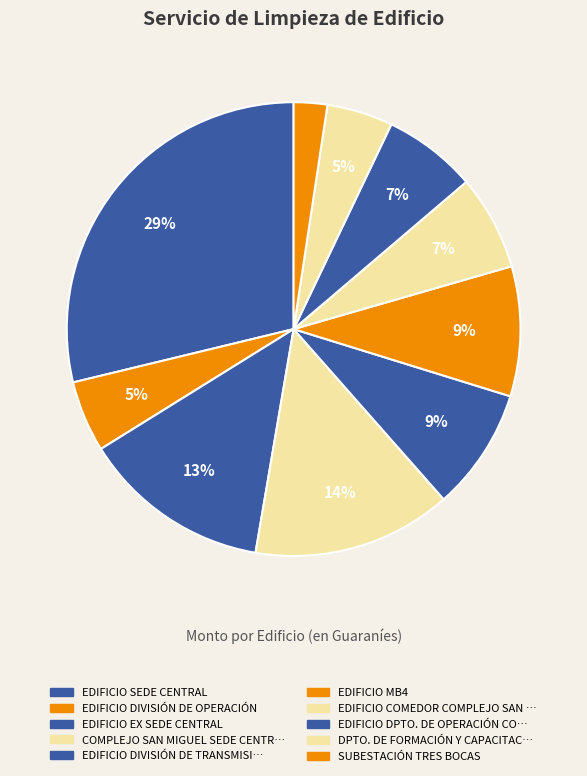

Rank the categories by value from highest to lowest.

EDIFICIO SEDE CENTRAL, COMPLEJO SAN MIGUEL SEDE CENTRAL, EDIFICIO EX SEDE CENTRAL, EDIFICIO MB4, EDIFICIO DIVISIÓN DE TRANSMISIÓN, EDIFICIO COMEDOR COMPLEJO SAN MIGUEL, EDIFICIO DPTO. DE OPERACIÓN COMERCIAL, EDIFICIO DIVISIÓN DE OPERACIÓN, DPTO. DE FORMACIÓN Y CAPACITACIÓN, SUBESTACIÓN TRES BOCAS